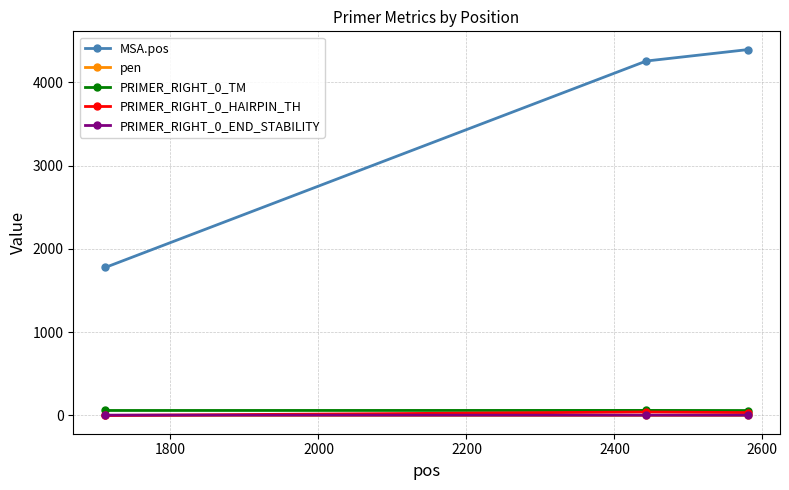

Which series has the largest total across all categories?

MSA.pos